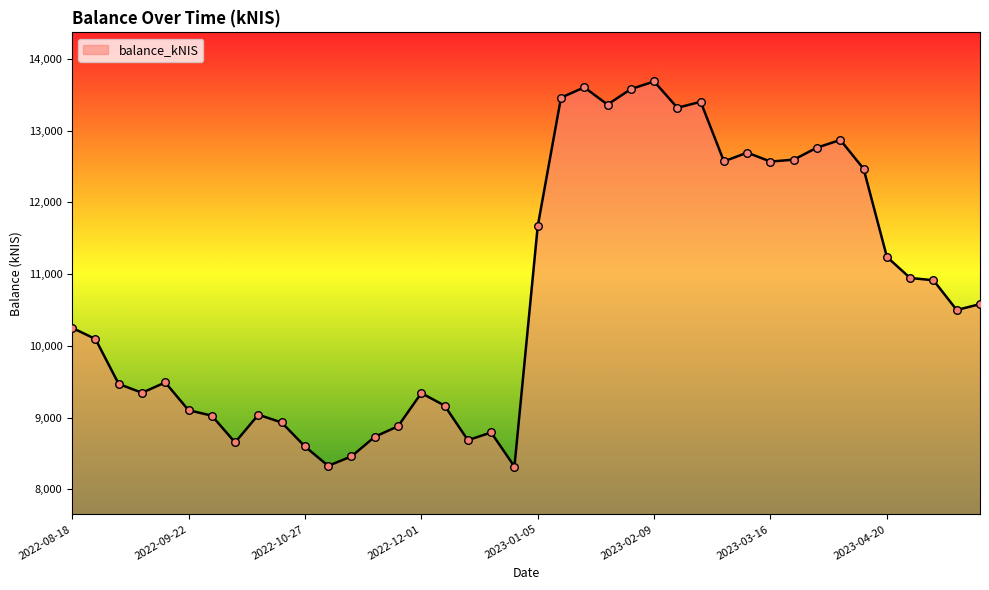

What is the maximum value shown in the chart?

13686.4